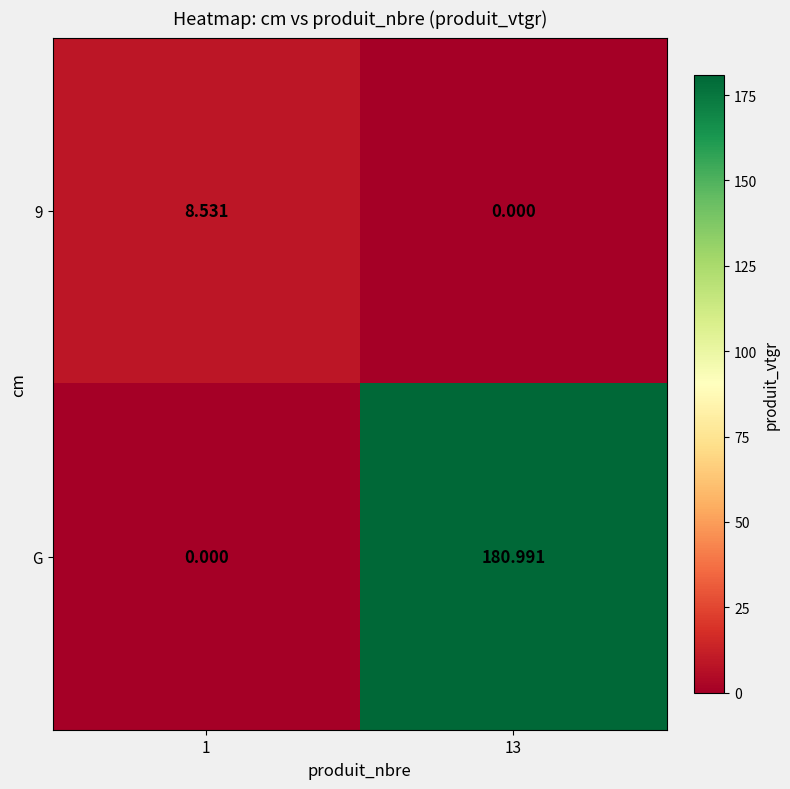

Between 1 and 13, which series saw the biggest shift?

G